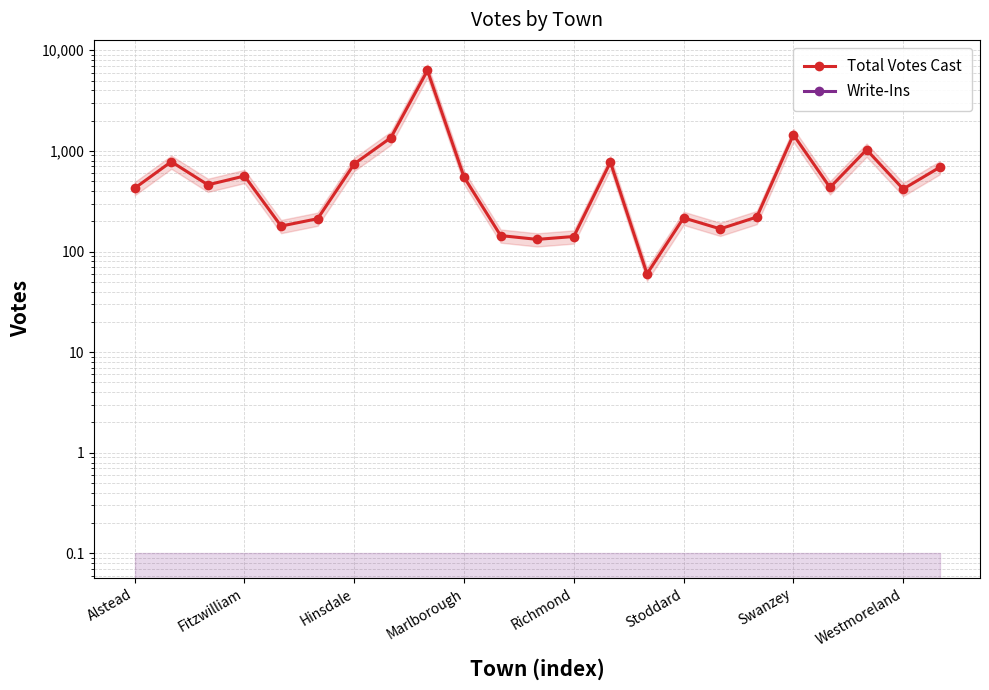

At which label does Total Votes Cast reach its peak?

8